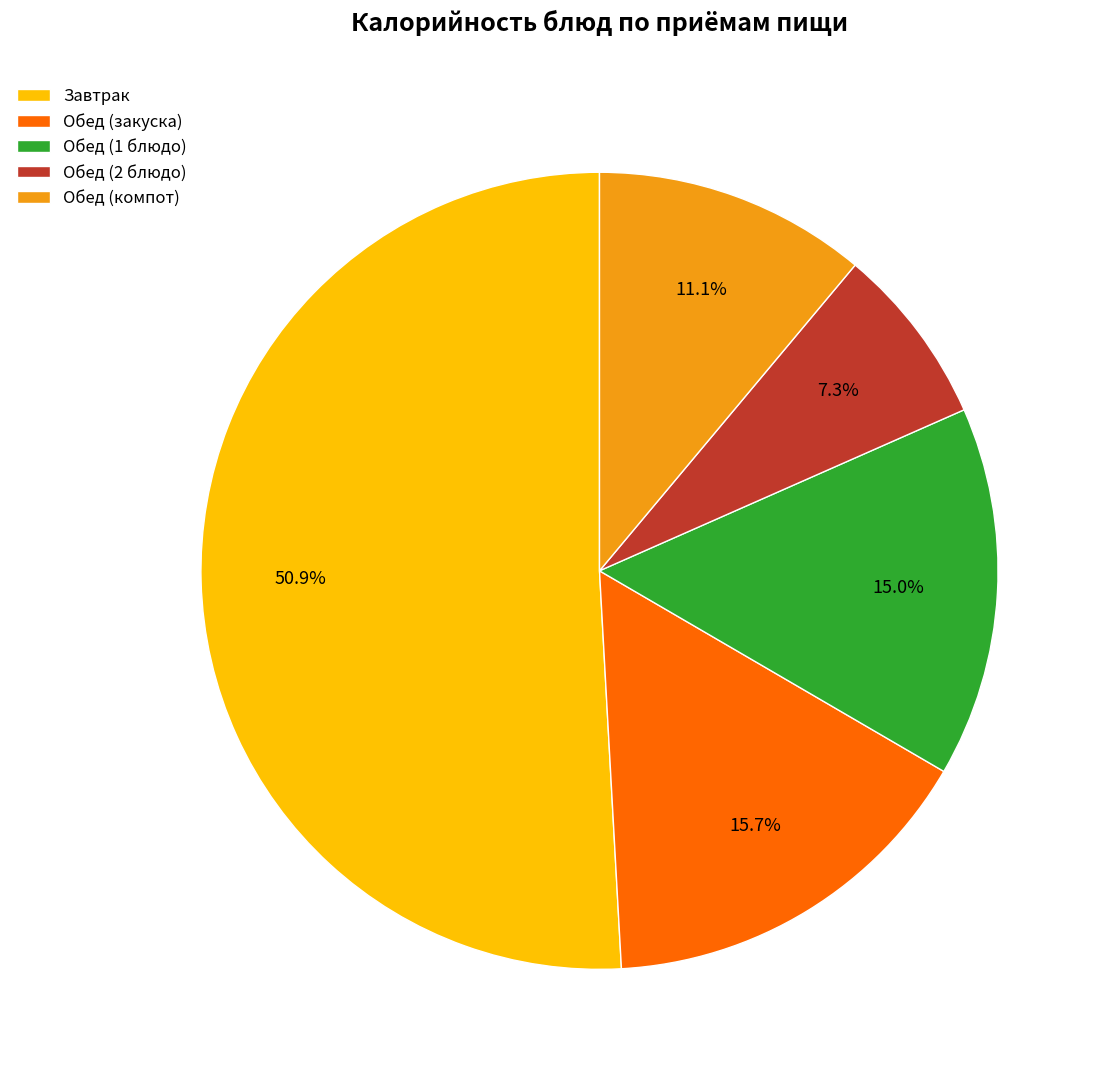

Is it true that Обед (компот) is 11% of the pie?

True